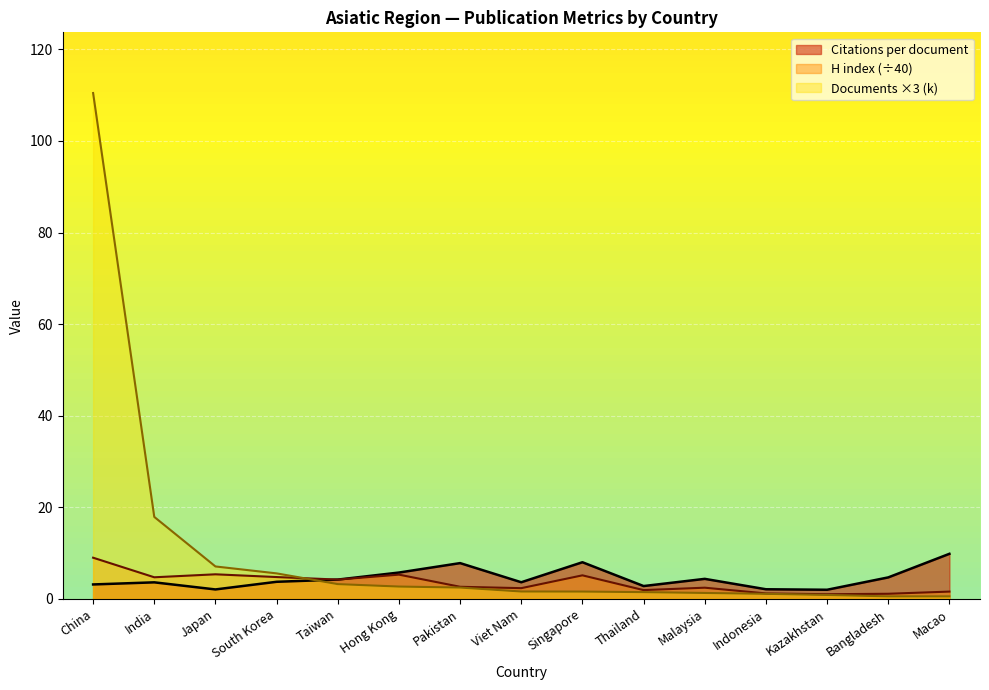

Is the value of Documents (thousands) at Viet Nam greater than the value of H index at Hong Kong?

No